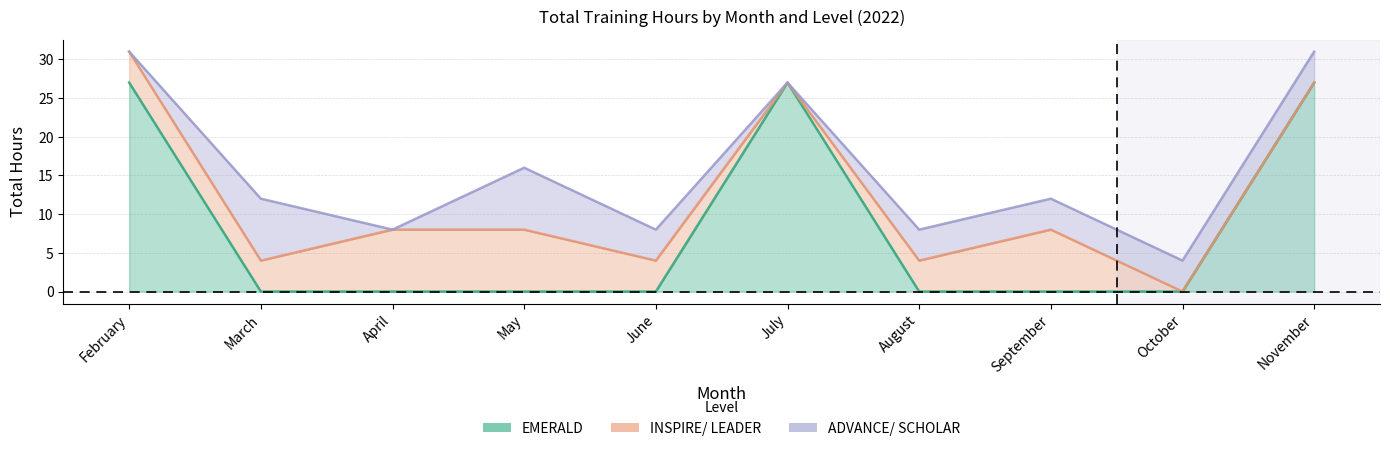

Which series changed the most between September and November?

EMERALD